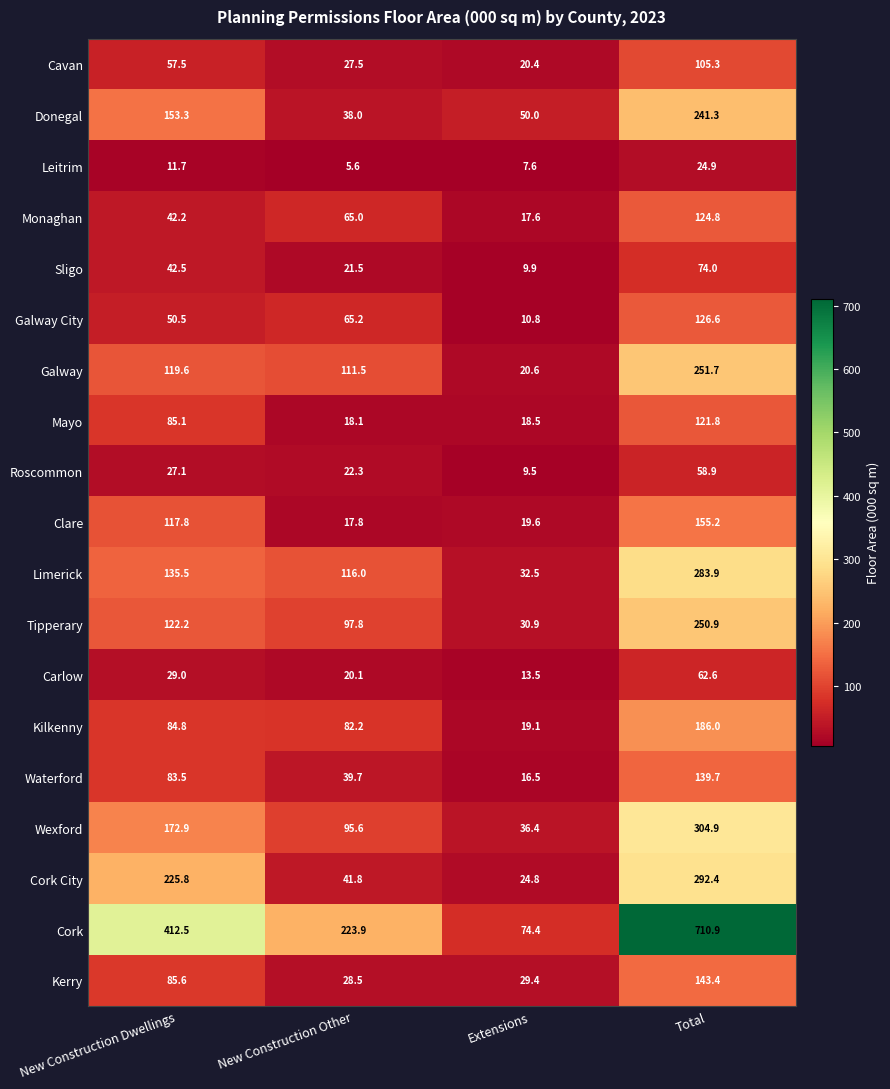

Between New Construction Other and Extensions, which series saw the biggest shift?

Cork